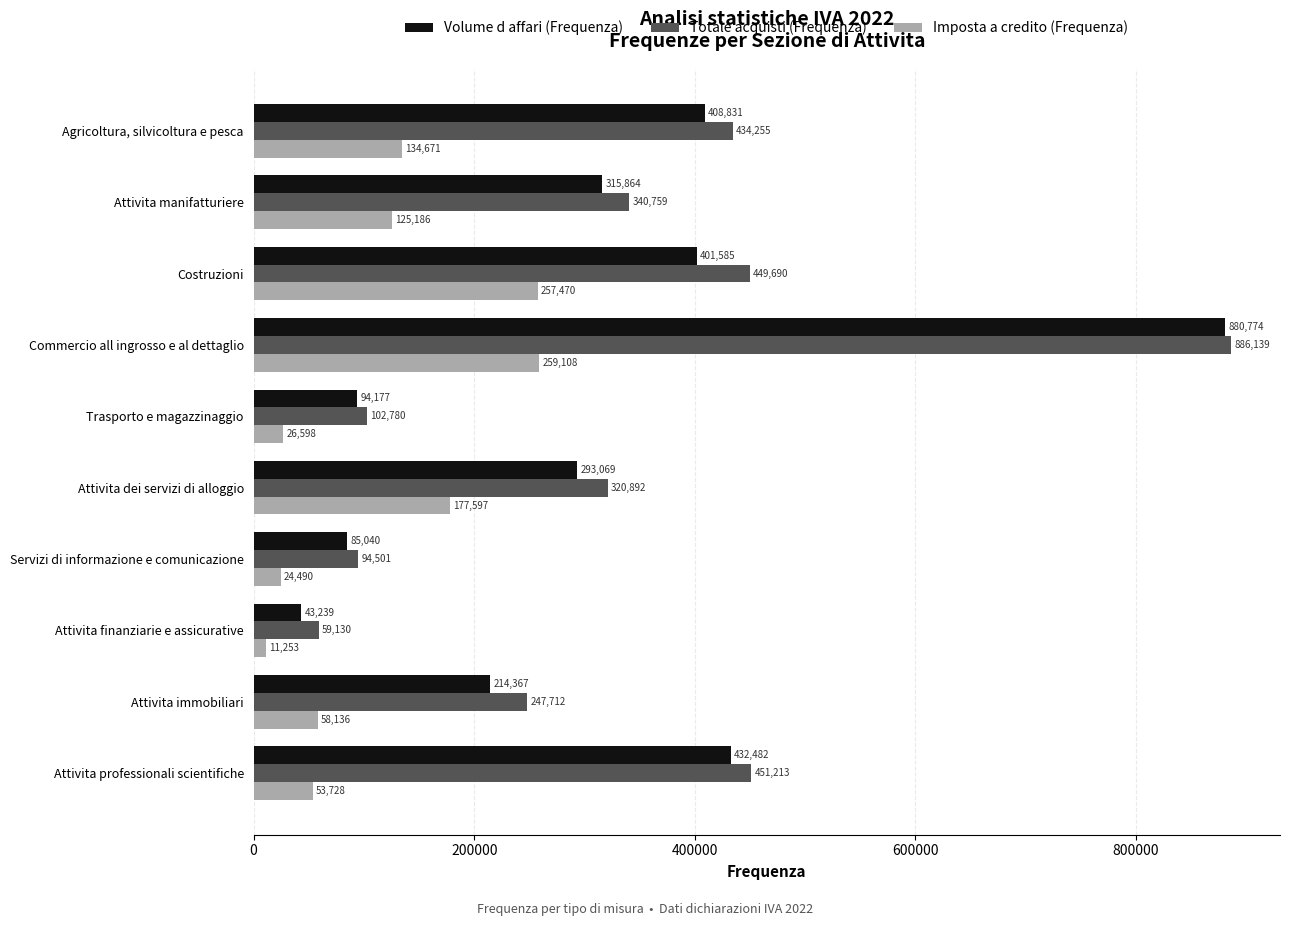

What are all the series names shown in the legend?

Volume d affari (Frequenza), Totale acquisti (Frequenza), Imposta a credito (Frequenza)